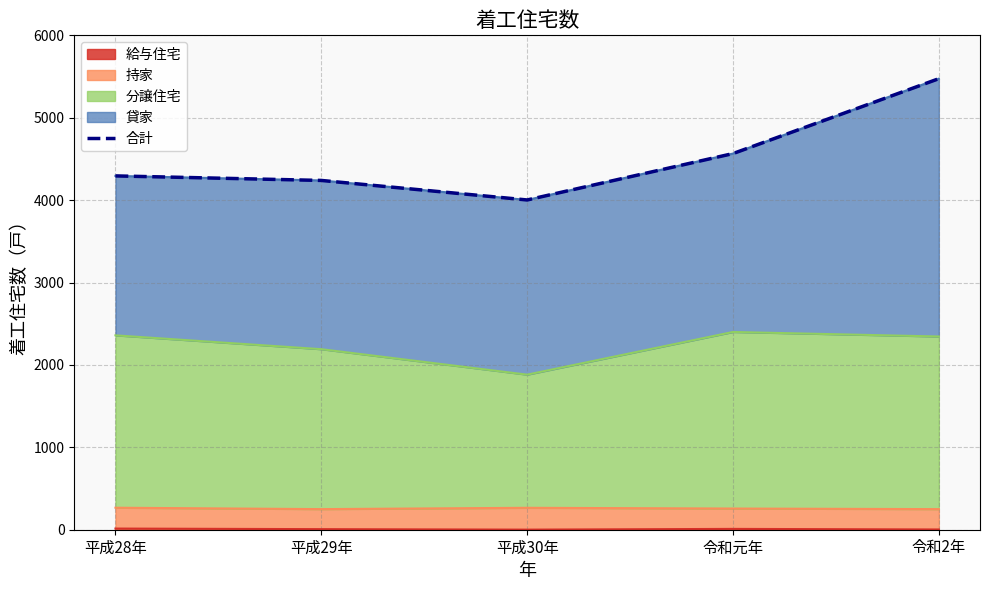

Reading left to right, transcribe all the data shown in this chart.

平成28年=4294	平成29年=4239	平成30年=4002	令和元年=4565	令和2年=5474